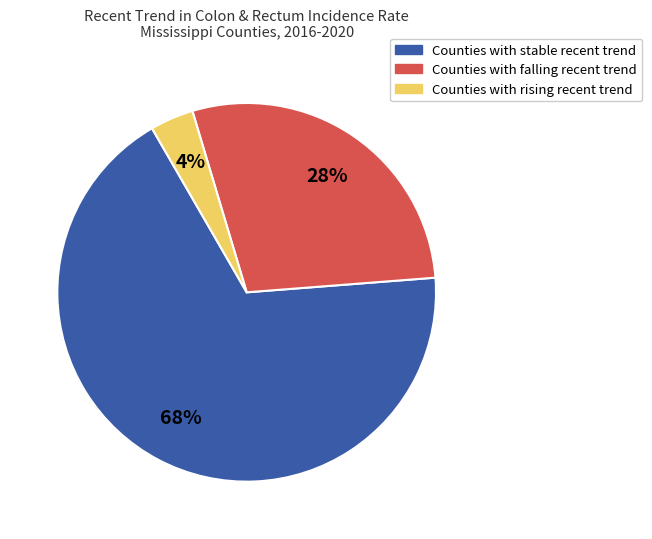

To the nearest percent, what is the difference between the largest and smallest slice percentages?

64%